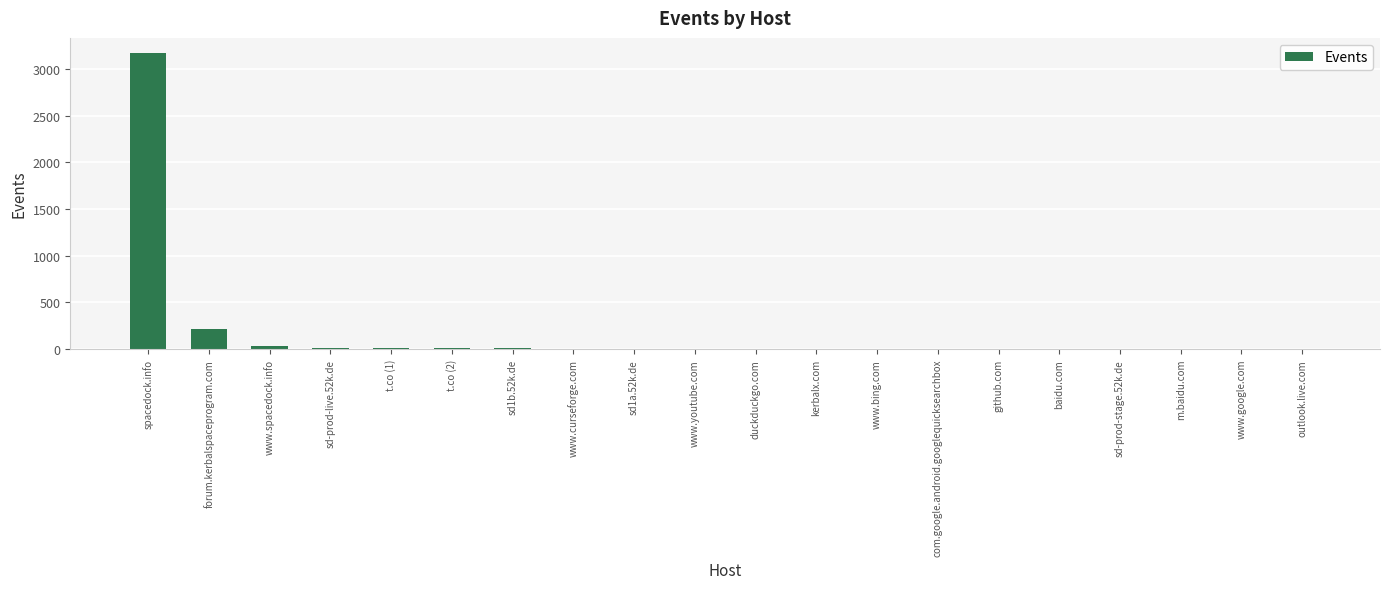

At which label is the value closest to 1587?

forum.kerbalspaceprogram.com